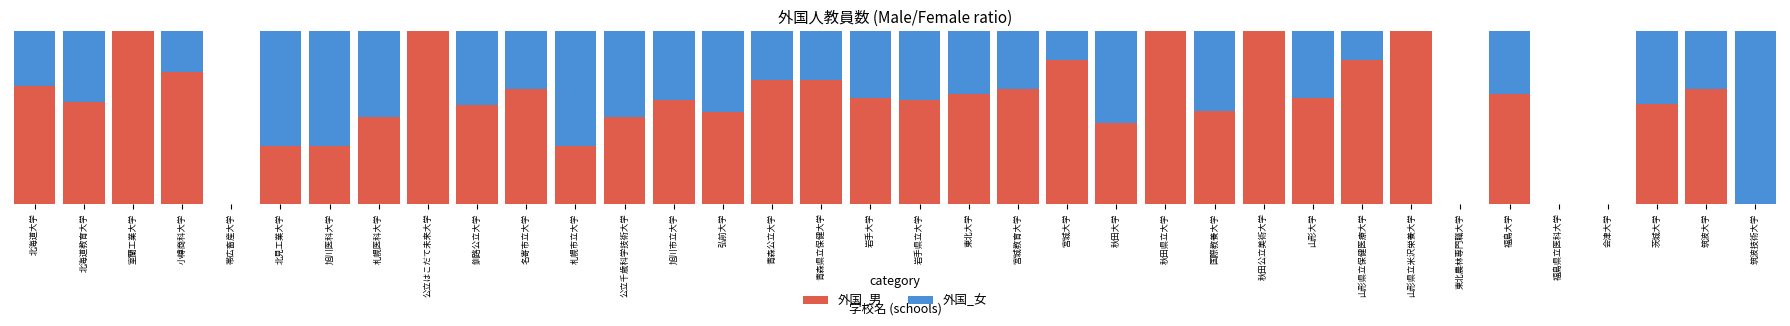

Which series changed the most between 宮城教育大学 and 山形県立米沢栄養大学?

外国_男